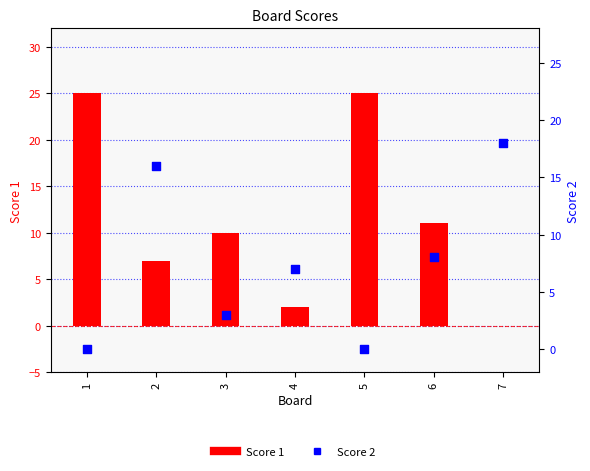

At which category is the sum across all series the highest?

1